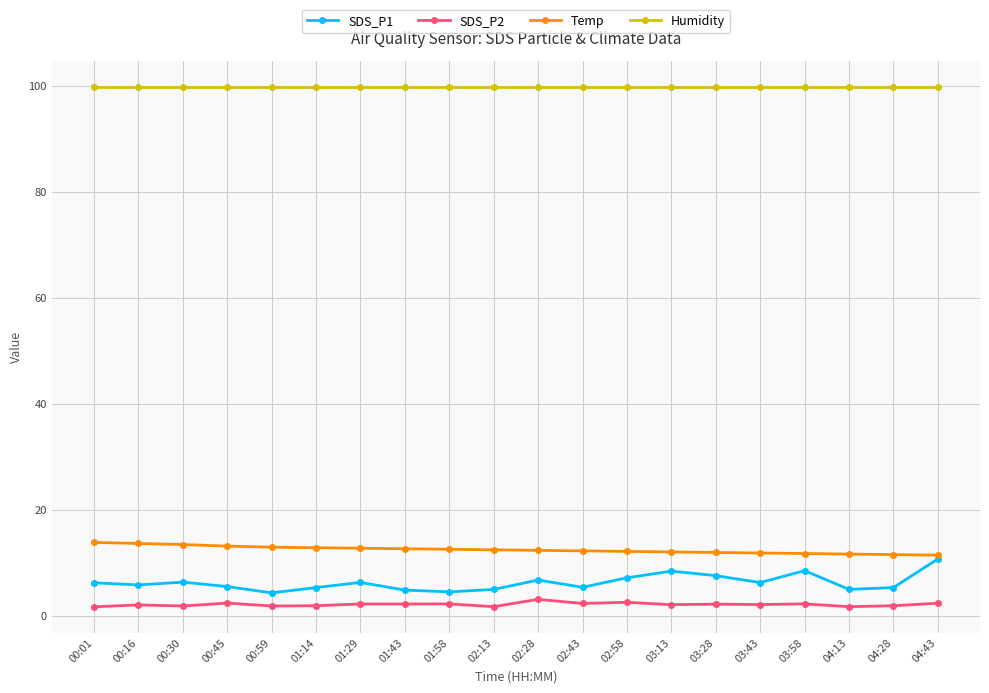

What position from the left is 04:43?

20